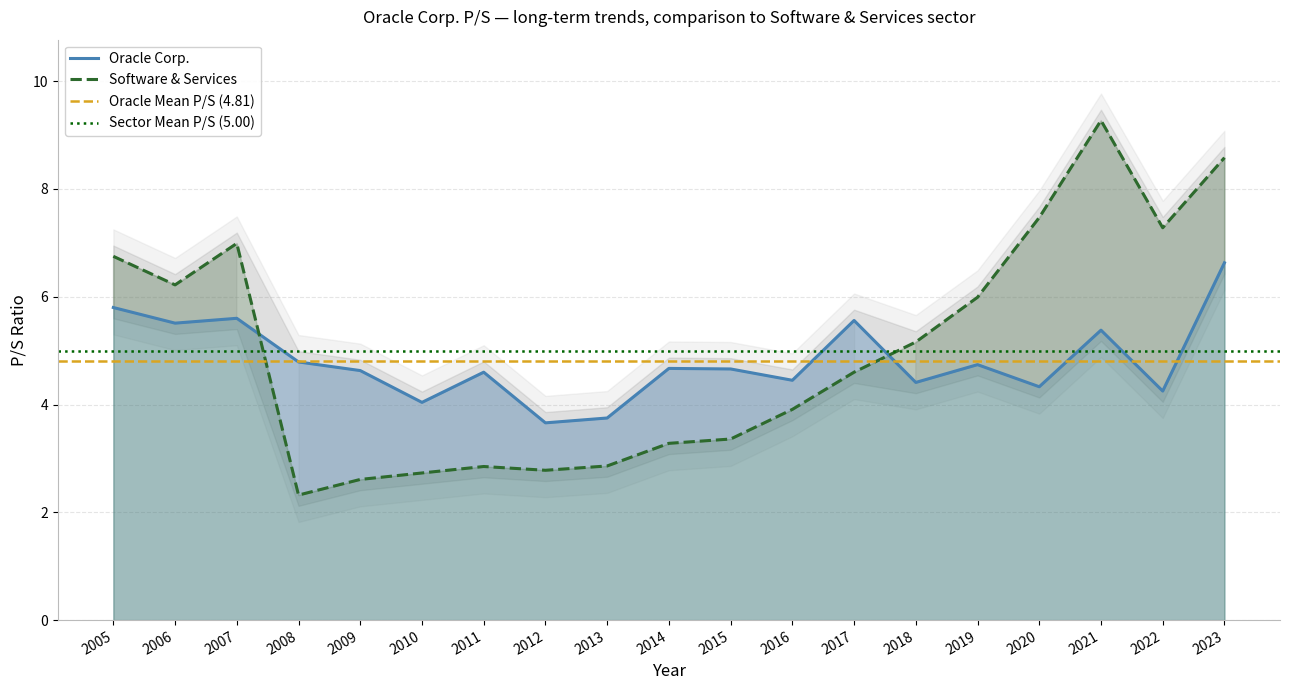

What is the approximate value of Software & Services at 2013?

2.9